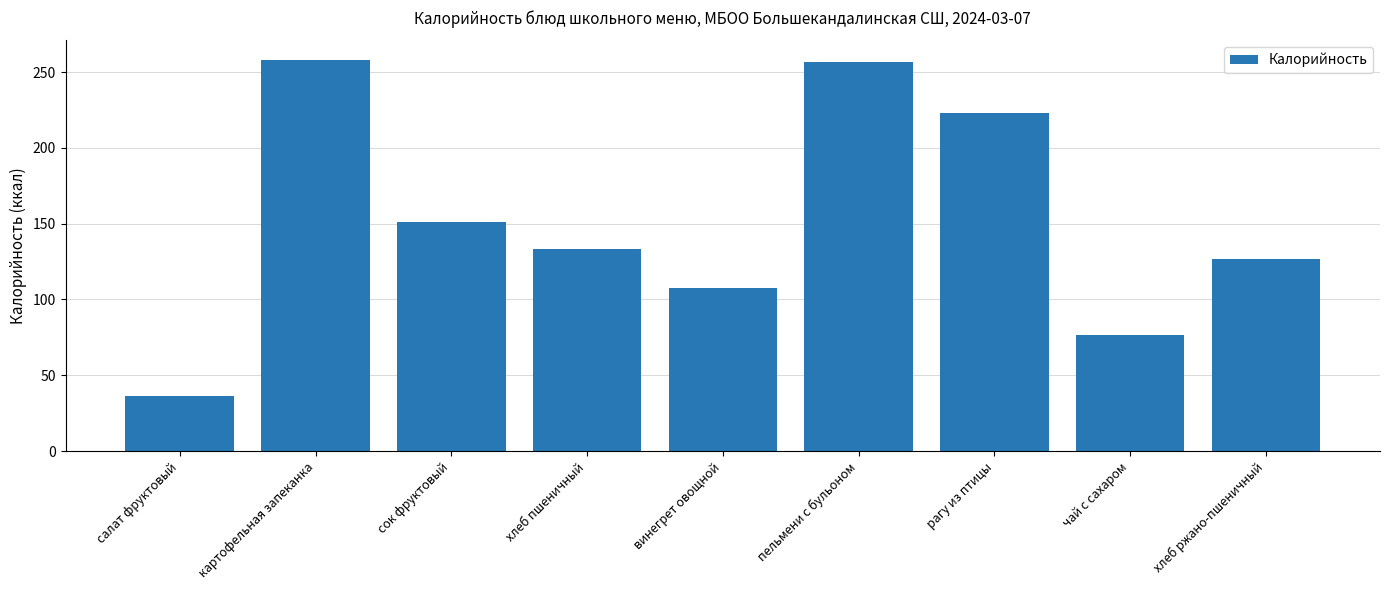

Which has a higher value, пельмени с бульоном or рагу из птицы?

пельмени с бульоном